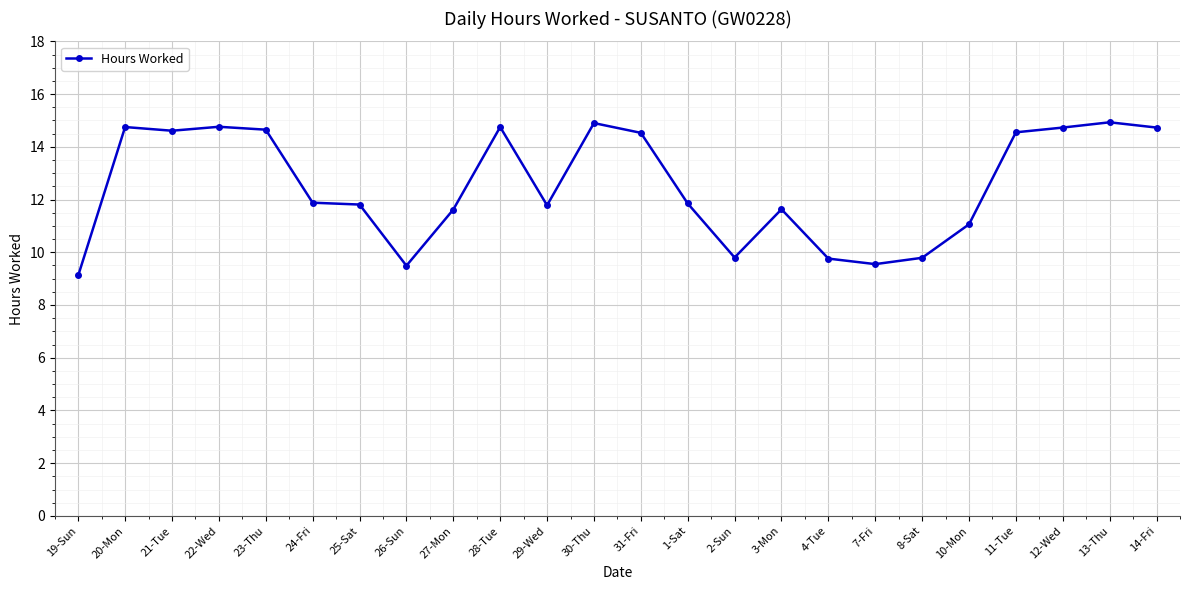

What is the value of the 6th point from the left?

11.9